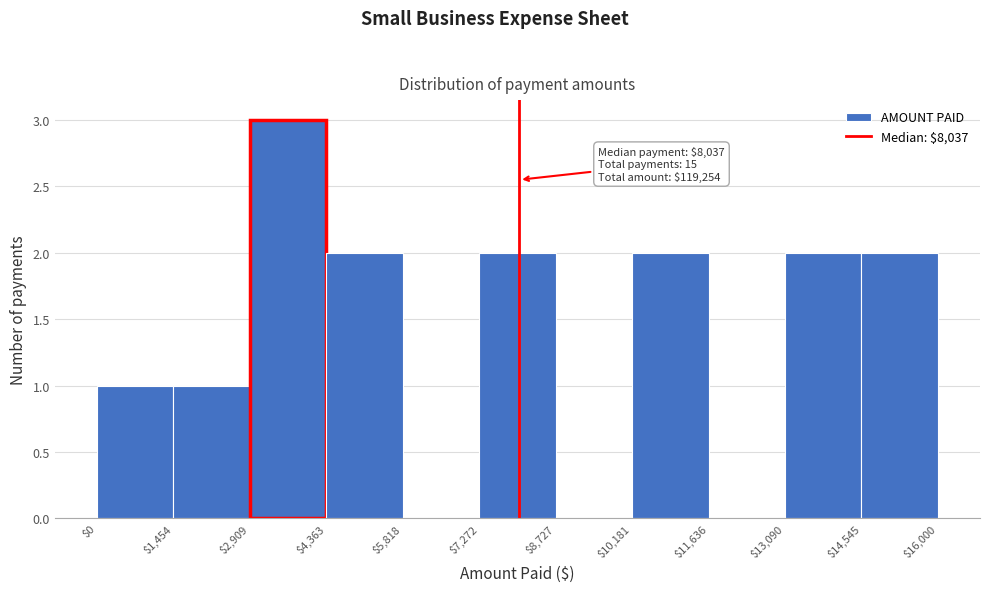

Over which range of the x-axis is the bar tallest?

$2,909 to $4,363